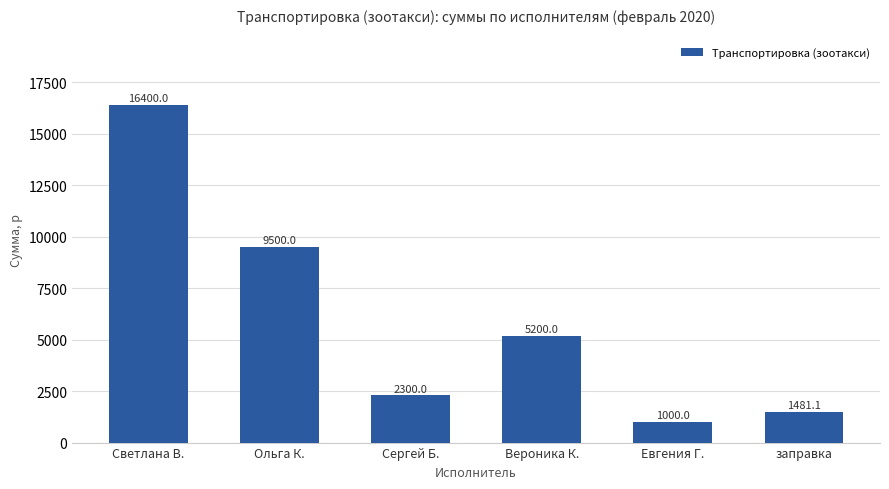

Which has a higher value, Ольга К. or Светлана В.?

Светлана В.